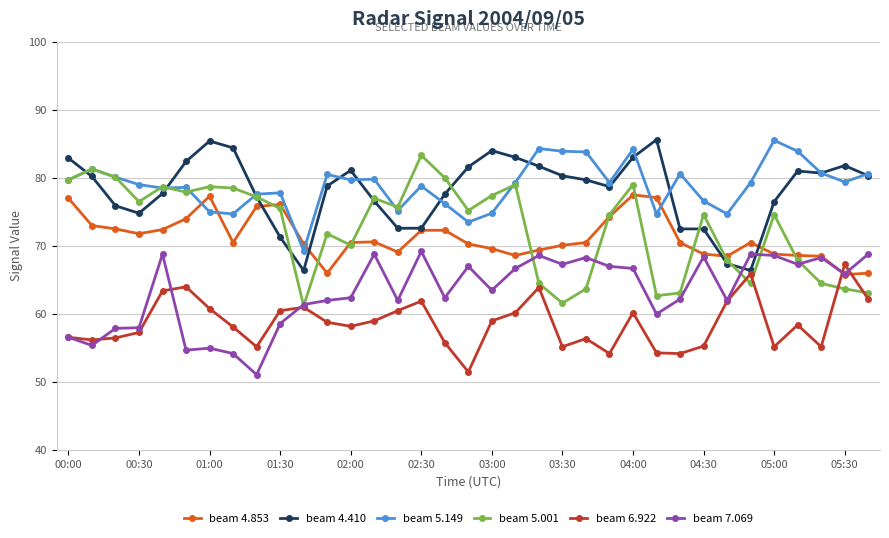

True or false: beam 4.410 and beam 7.069 intersect in this chart.

True